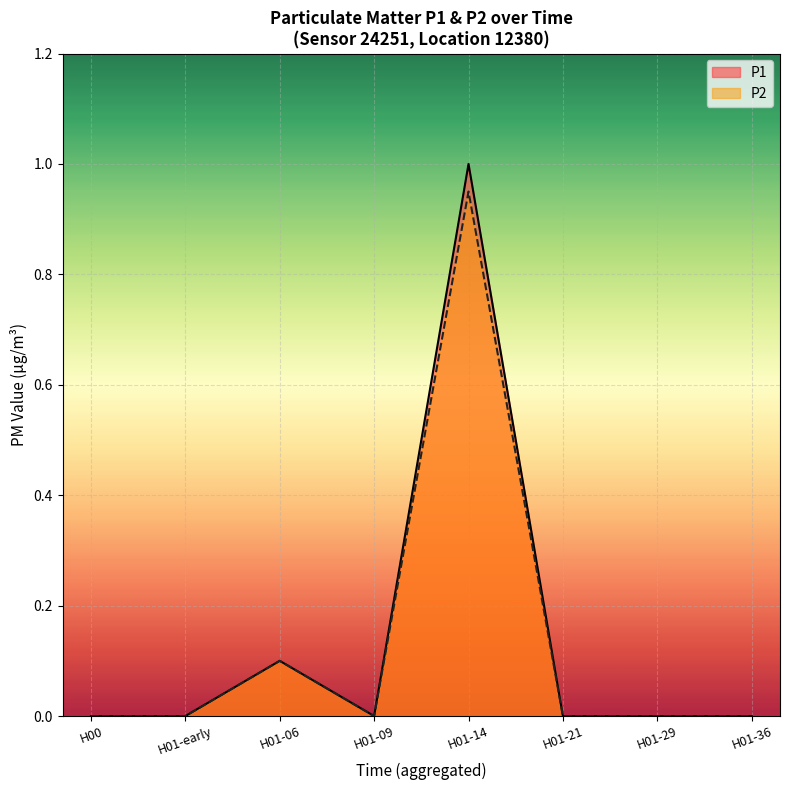

At how many categories does at least one series exceed 0?

2